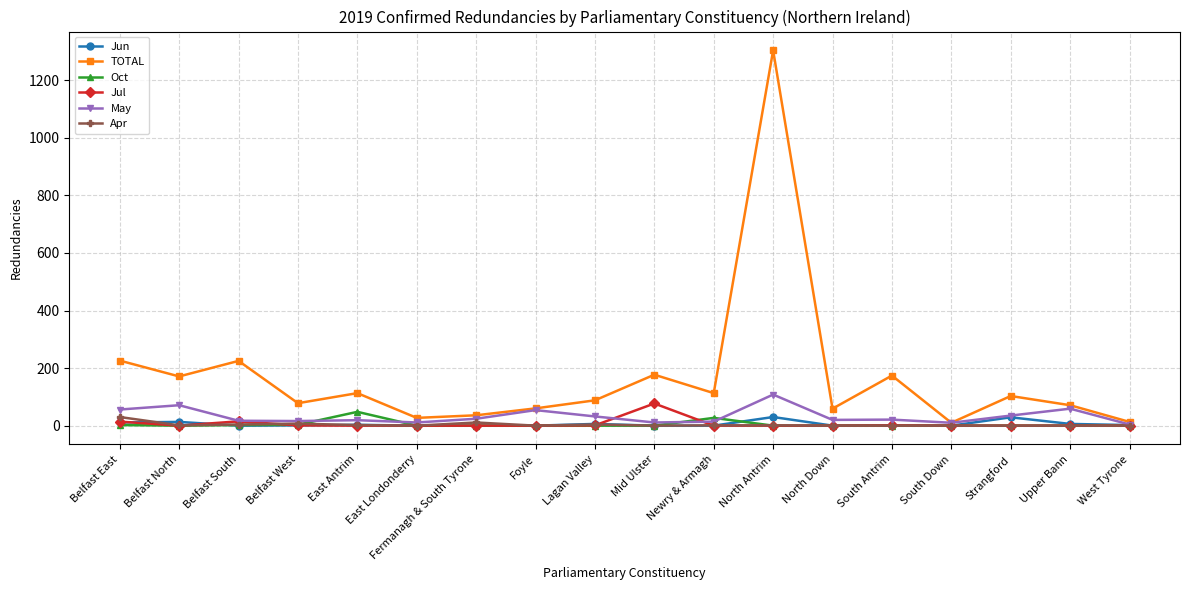

The value of Jun at North Down is 0. True or false?

True